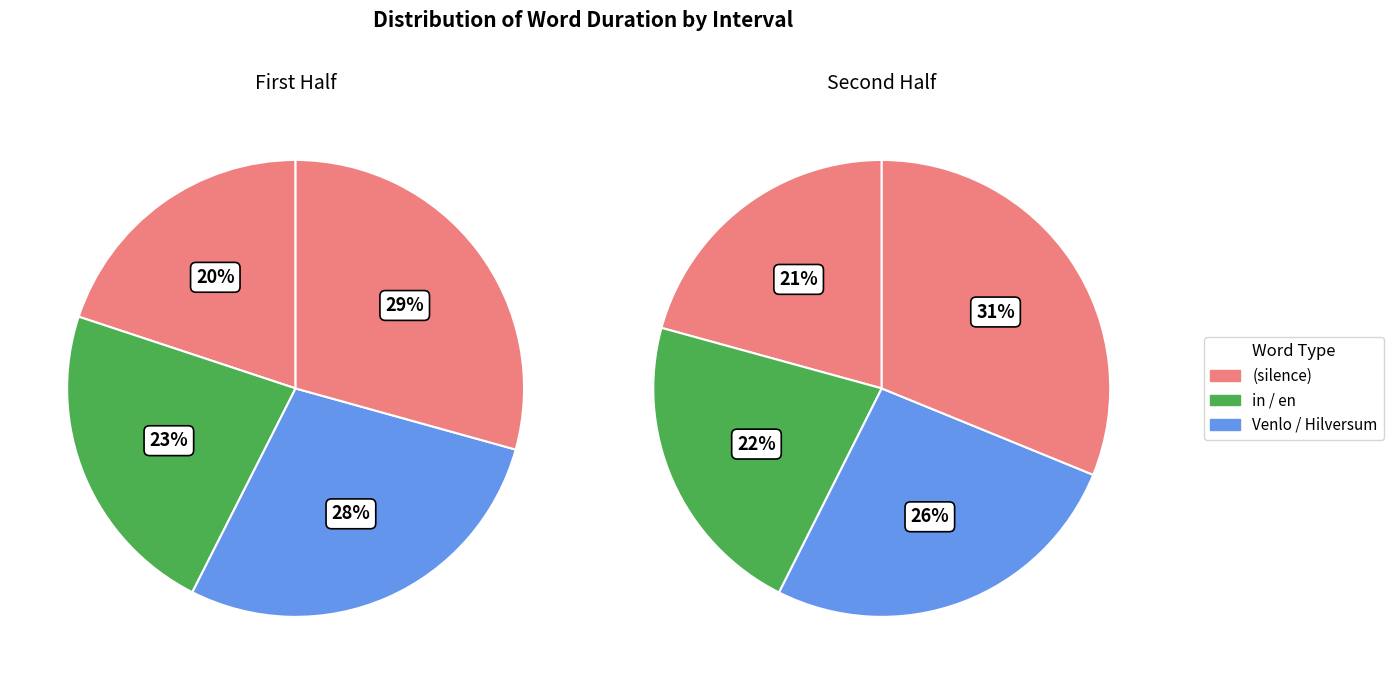

What is the change in value from 0 to 1?

+0.3